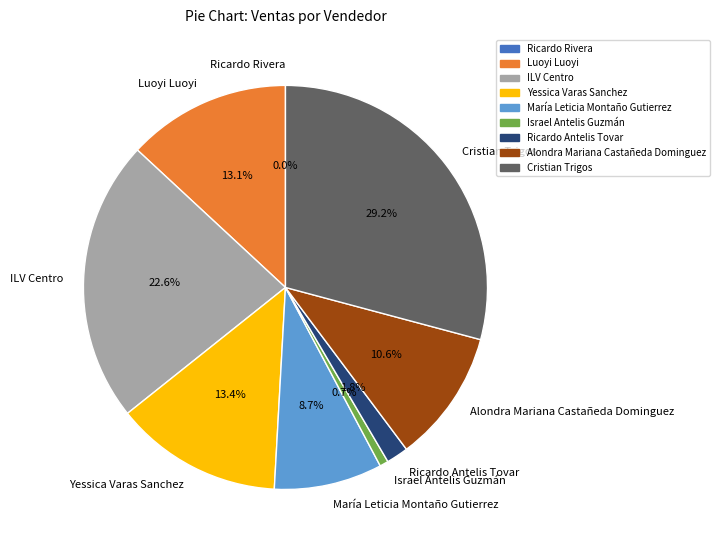

Approximately how many times larger is the value at ILV Centro compared to Israel Antelis Guzmán?

32.7